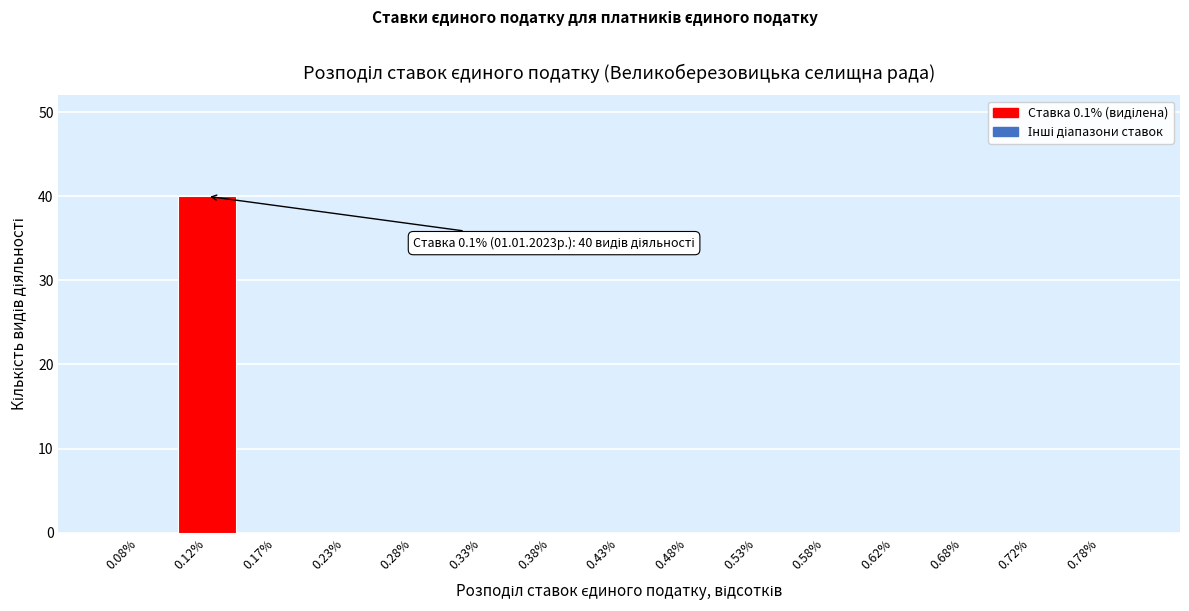

Over which range of the x-axis is the bar tallest?

0.10 to 0.15